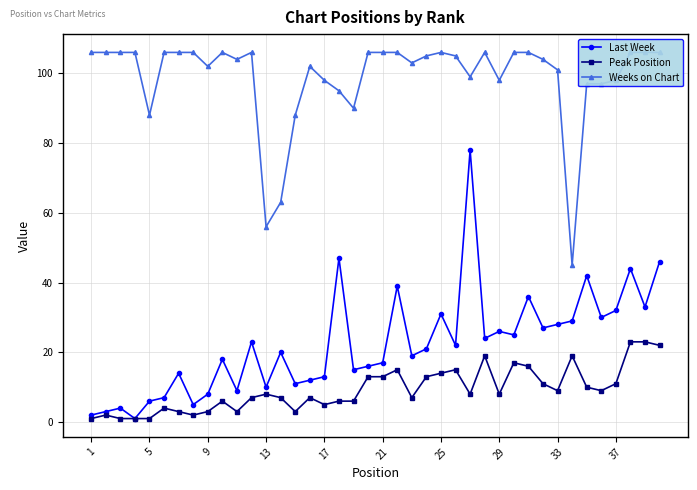

What is the maximum value for Peak Position?

23